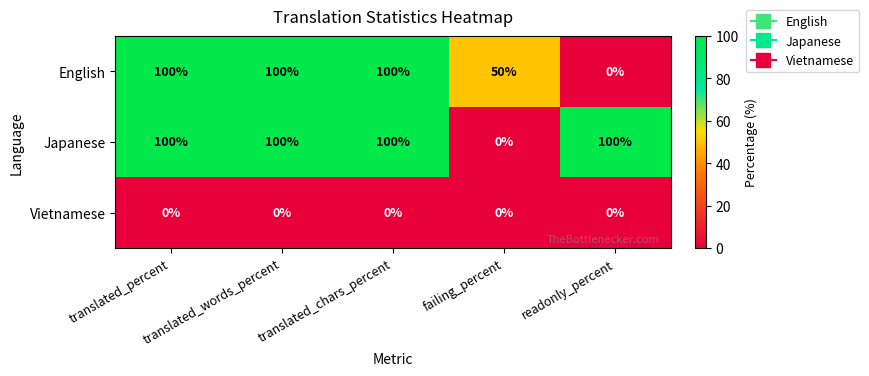

What is the average value of the Japanese series?

80